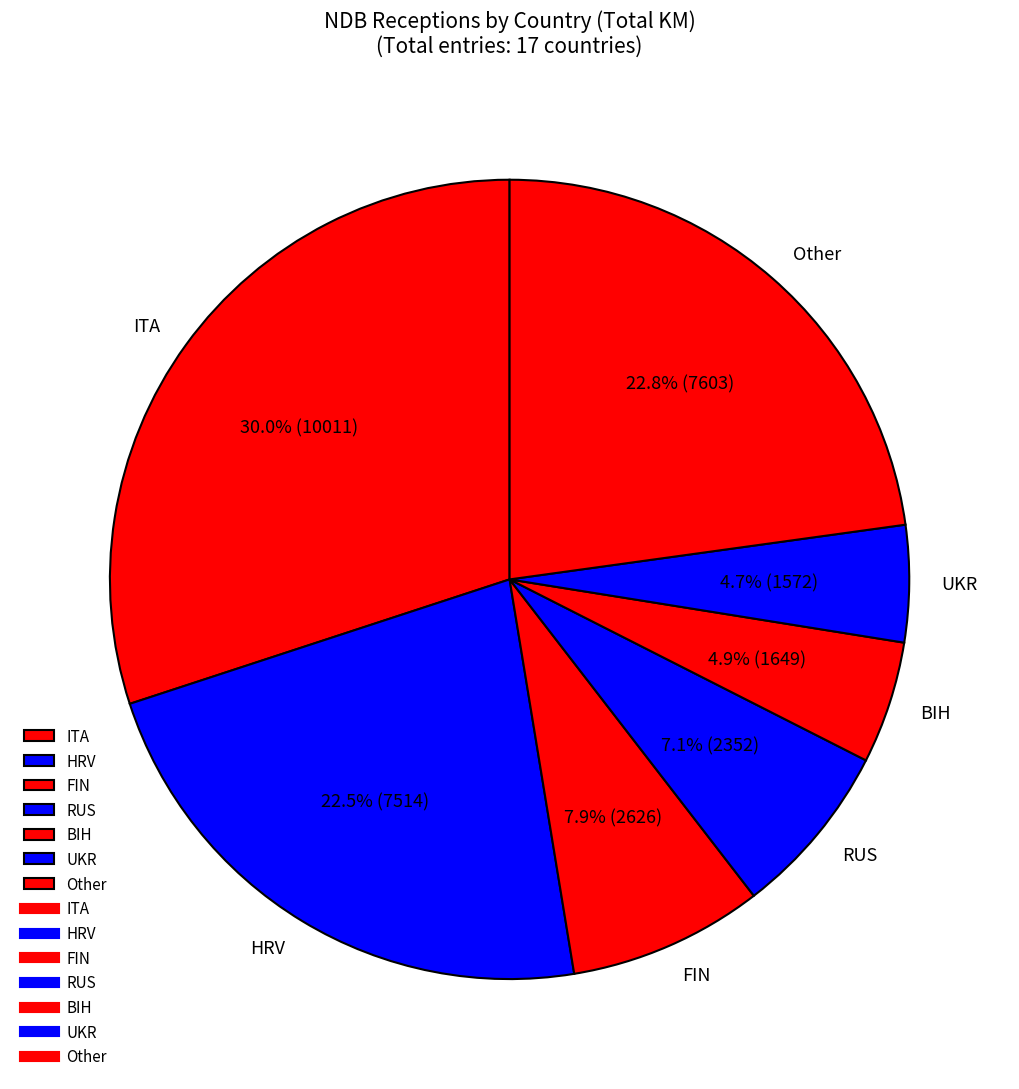

Between UKR and HRV, which is larger?

HRV